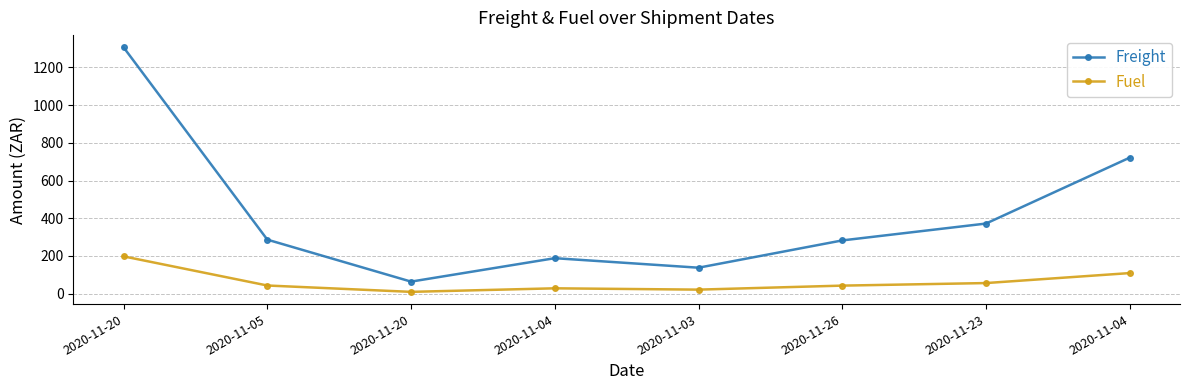

How many data points in Freight are above 286?

4